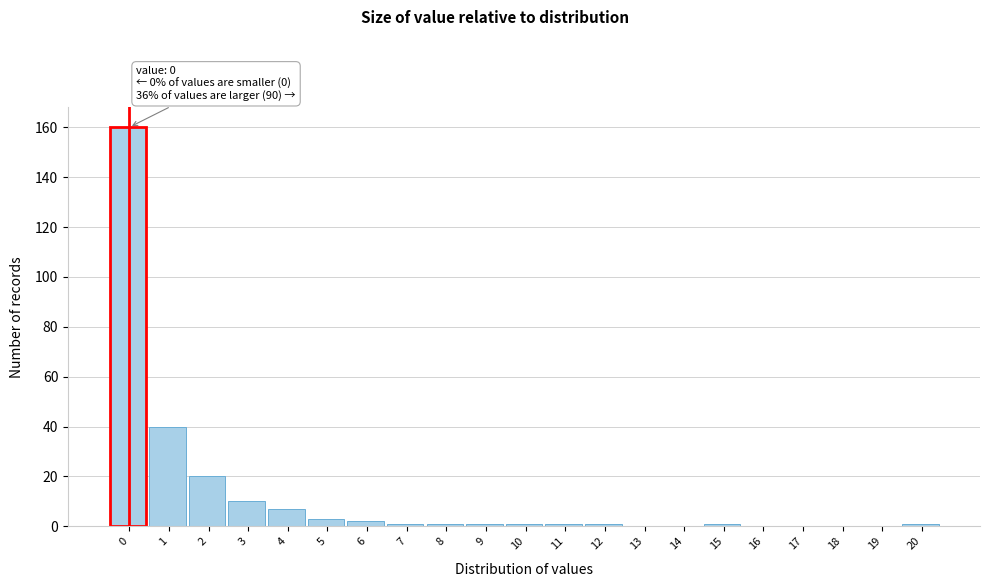

Reading left to right, list all the values displayed in this chart.

0=160	1=40	2=20	3=10	4=7	5=3	6=2	7=1	8=1	9=1	10=1	11=1	12=1	13=0	14=0	15=1	16=0	17=0	18=0	19=0	20=1